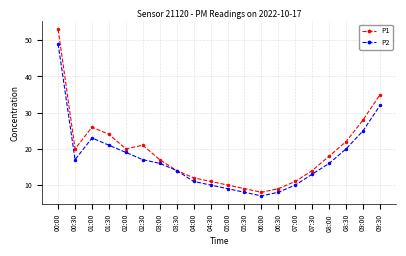

What is the label of the 4th point from the left?

01:30